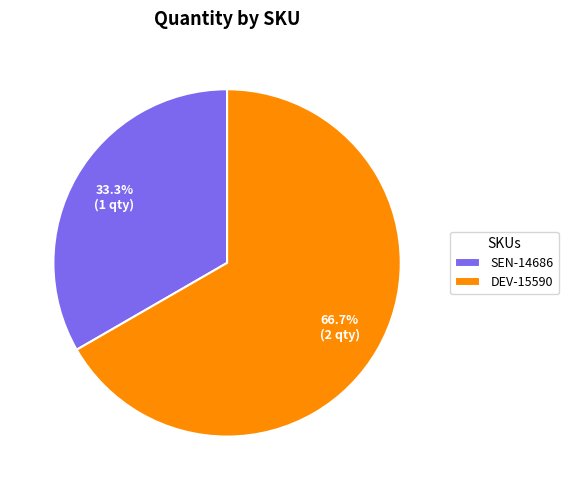

To the nearest percent, what is the difference between the largest and smallest slice percentages?

33%